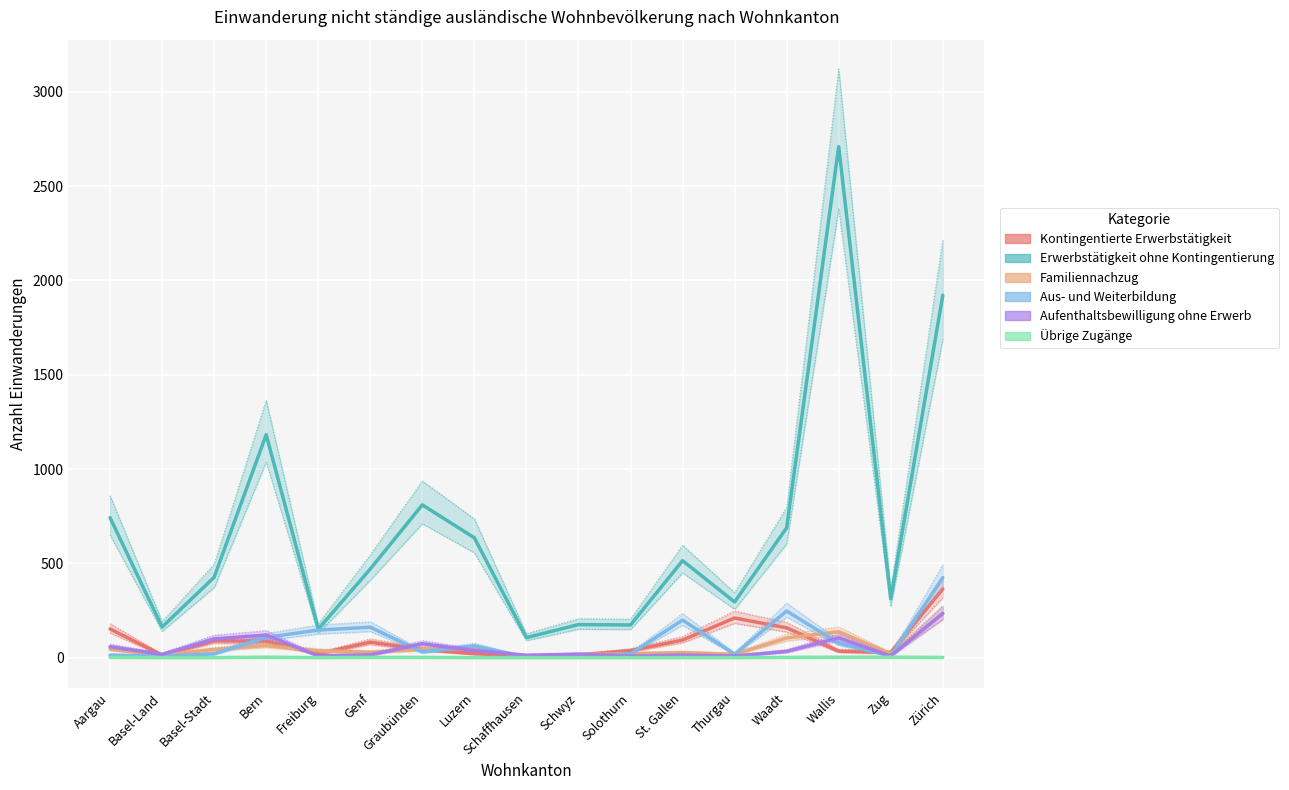

What is the difference between the second highest and second lowest values in the Aus- und Weiterbildung series?

244